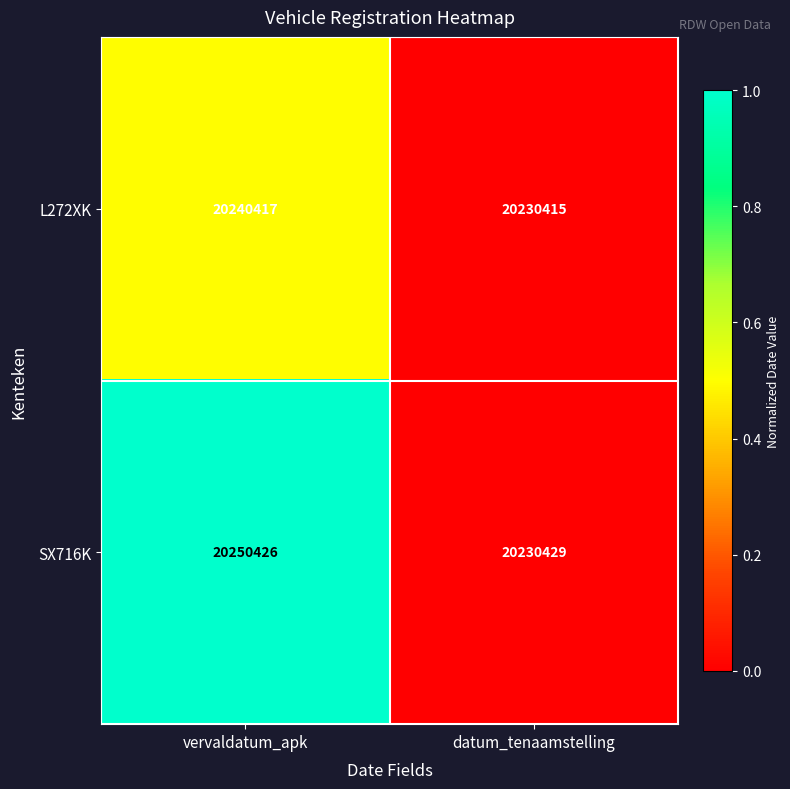

Which label corresponds to the largest value in the chart?

vervaldatum_apk